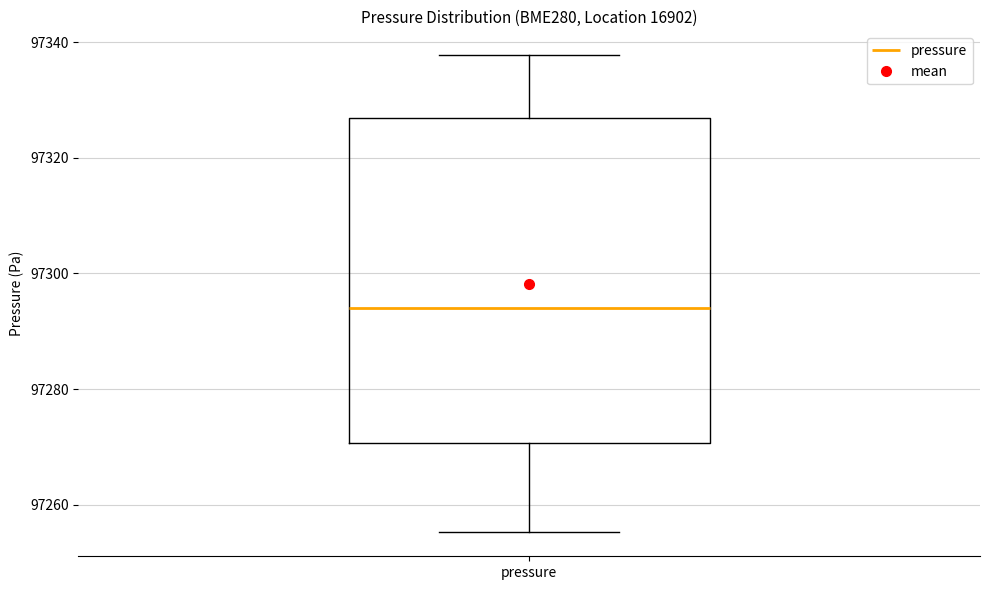

Transcribe this box plot: give where the median line is, the range the box spans, and where the two whiskers end, as read against the y-axis. The values are not printed on the chart, so give them approximately, as read against the axis.

median 97294, box 97270 to 97326, whiskers 97256 to 97338